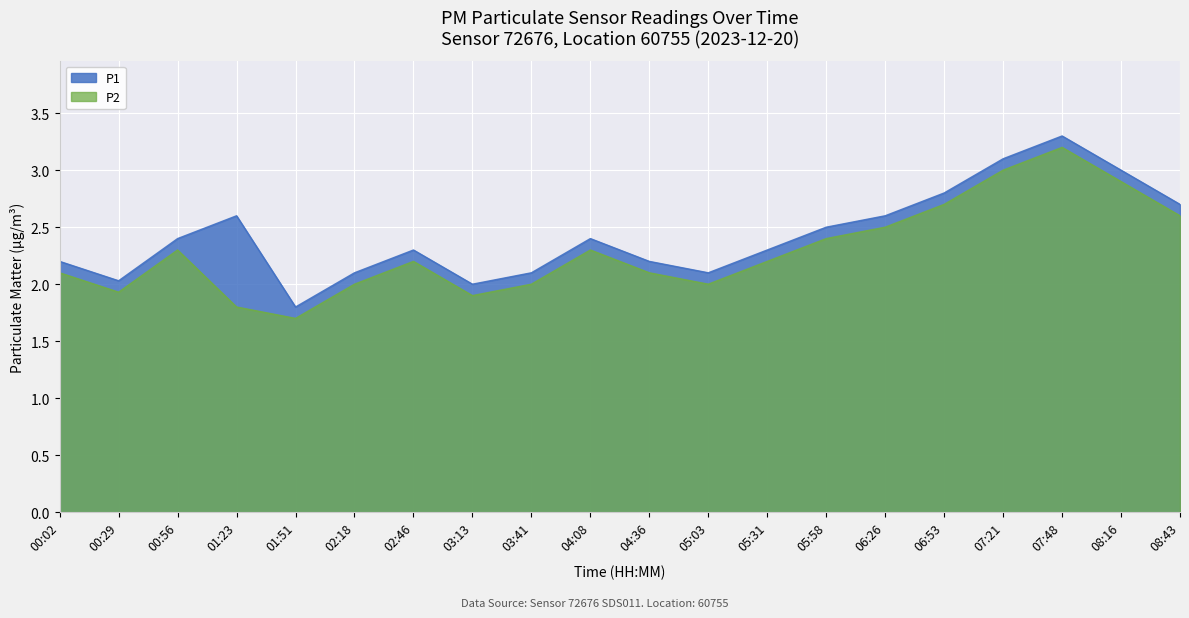

Does the chart display data point markers on the line(s)?

No